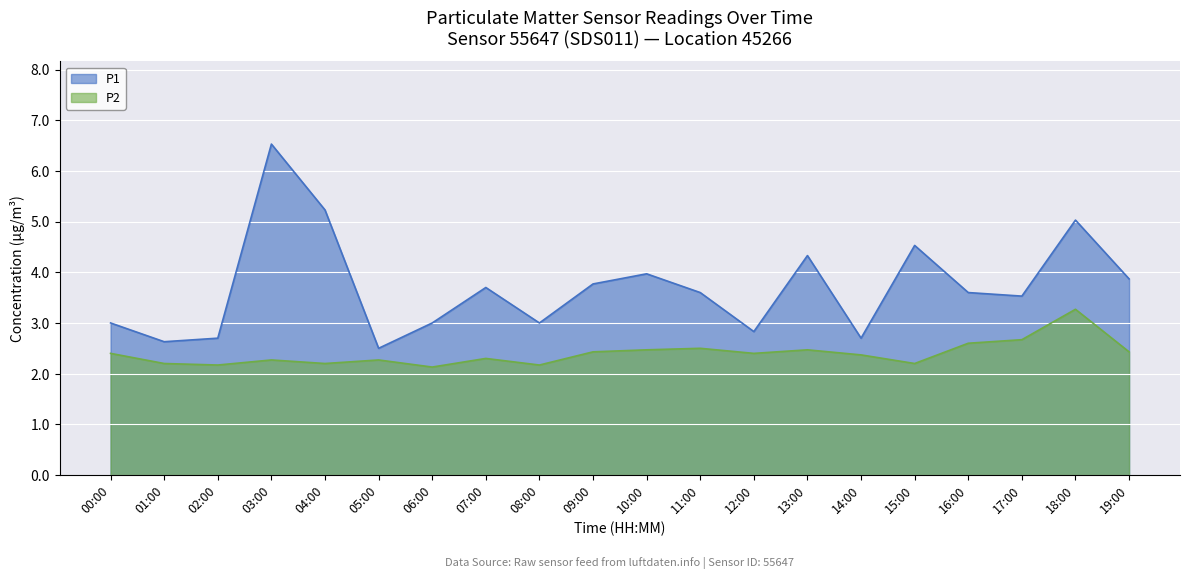

What is the label of the 17th point from the left?

16:00